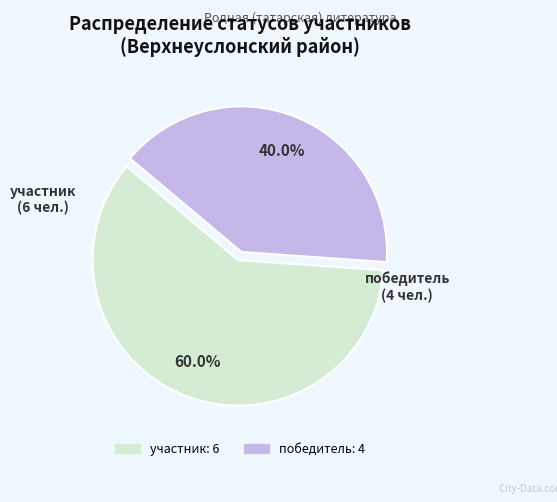

Is there a majority slice in this chart?

Yes